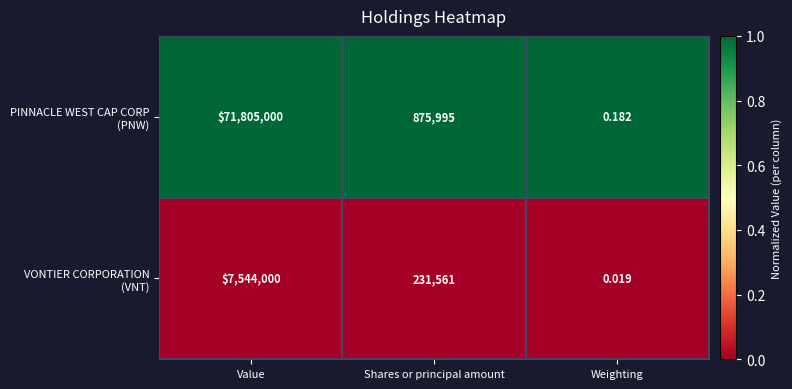

Which label corresponds to the largest value in the chart?

Value